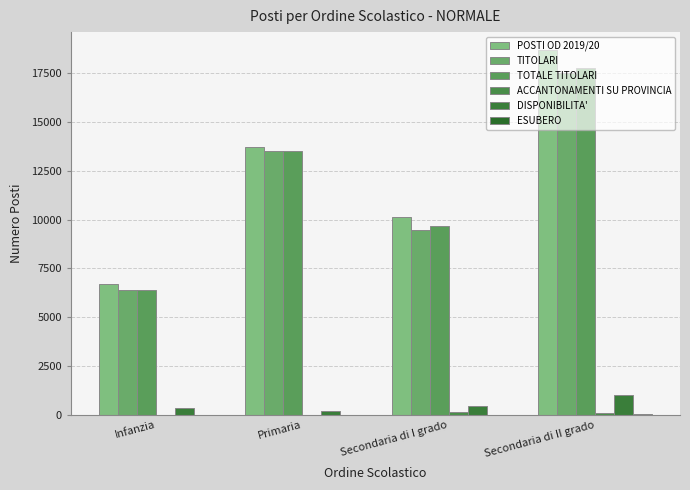

Count the number of categories in the chart.

4